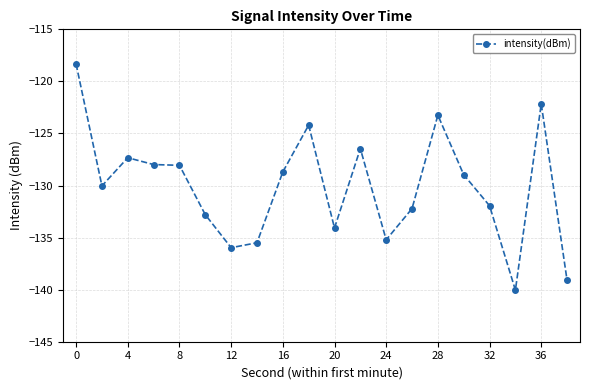

What is the maximum value shown in the chart?

-118.3